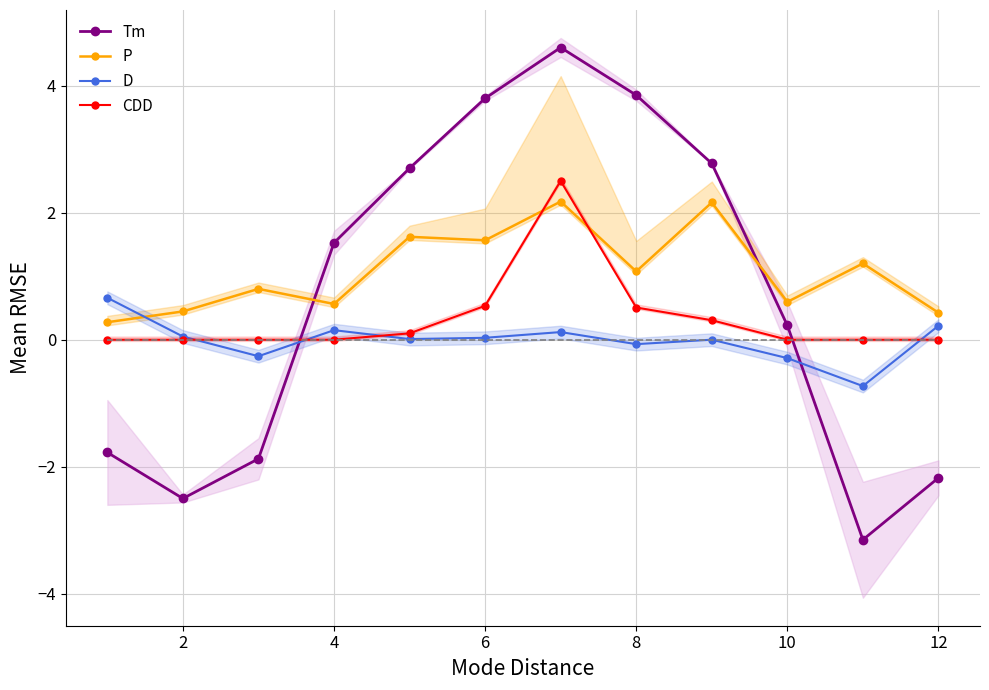

Which series ends up on top after the final intersection of P and CDD?

P